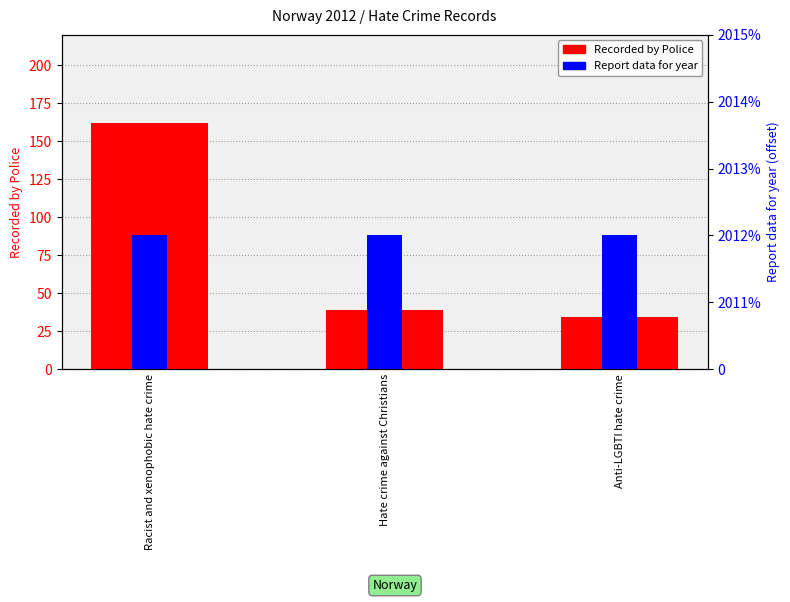

What is the sum of all Recorded by Police values?

235